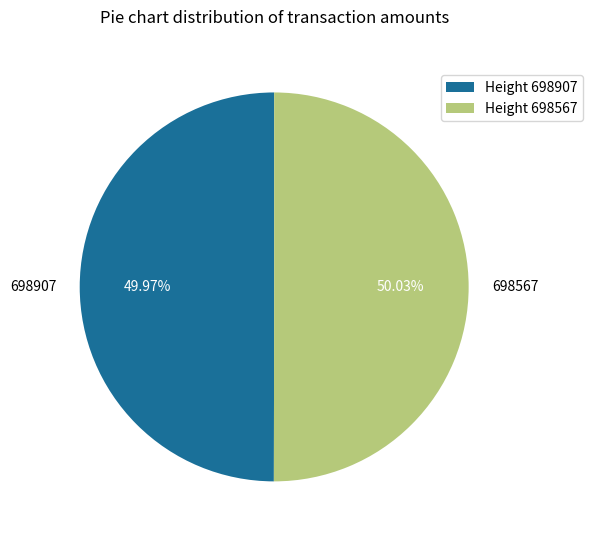

The 698907 slice represents 50% of the pie. True or false?

True